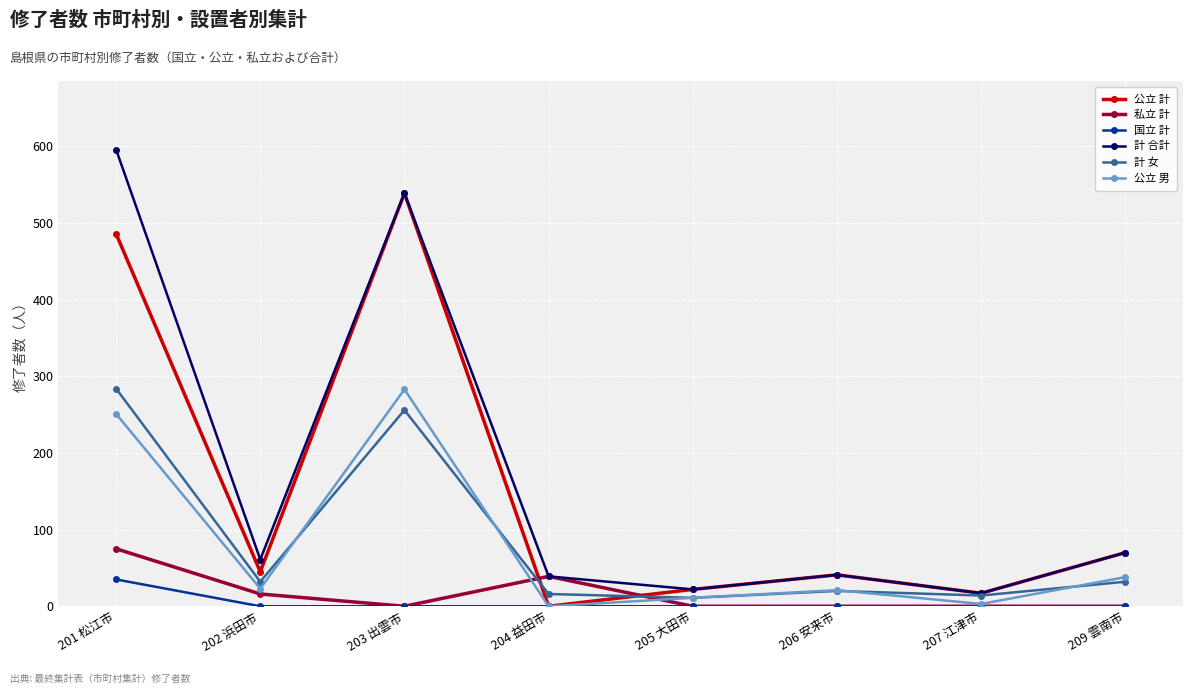

What value does the 公立 男 series have at 207 江津市?

3